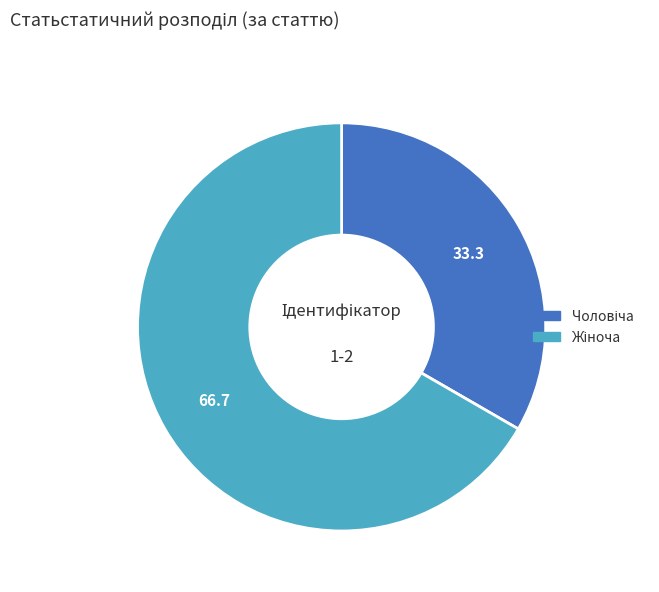

Does any single category account for the majority?

Yes